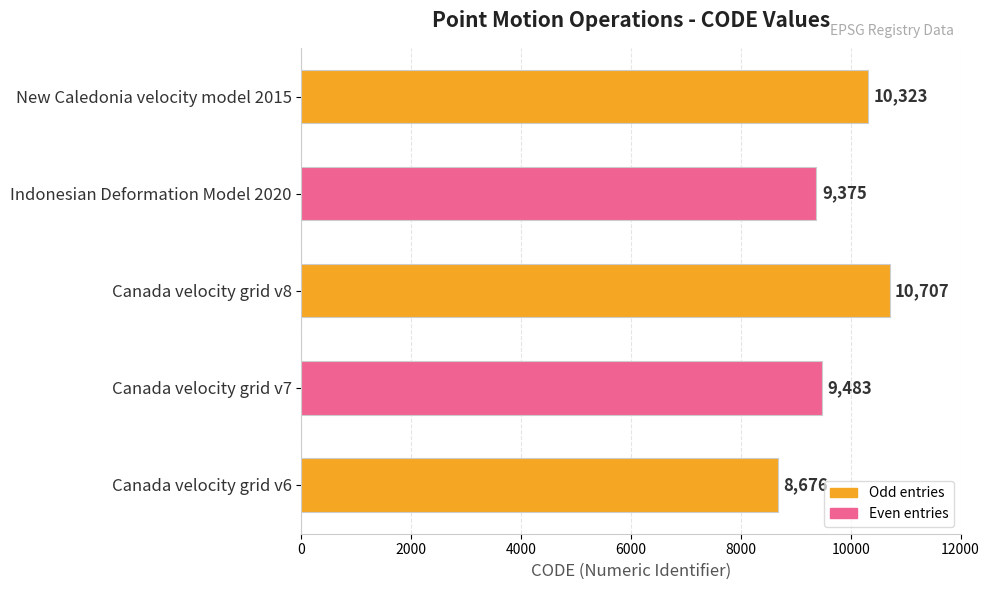

Reading bottom to top, transcribe all the data shown in this chart.

Canada velocity grid v6=8676	Canada velocity grid v7=9483	Canada velocity grid v8=10707	Indonesian Deformation Model 2020=9375	New Caledonia velocity model 2015=10323